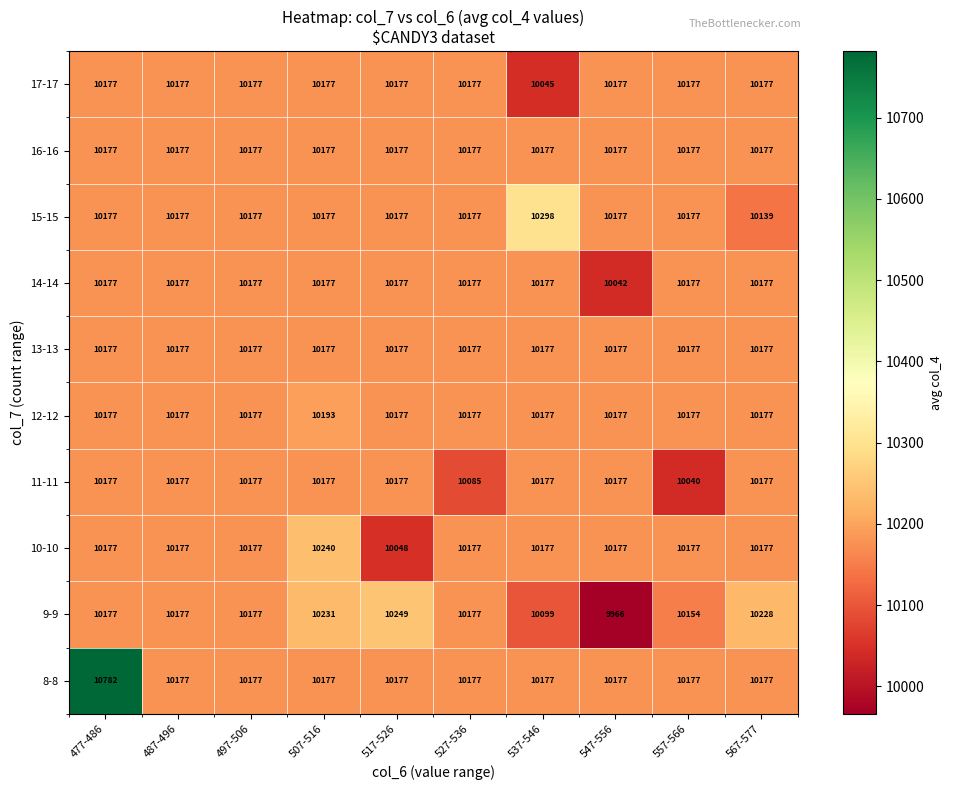

The 9-9 series shows 10228 at 567-577. True or false?

True